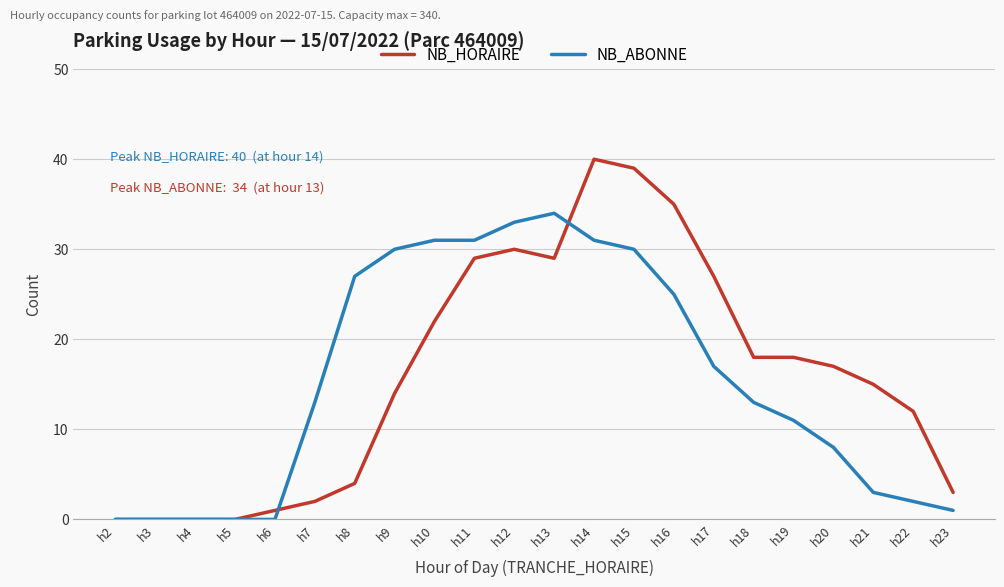

Is it true that NB_ABONNE equals 2 at h22?

True